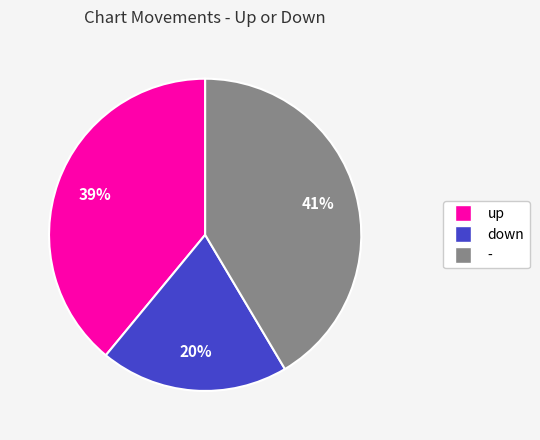

Rank the categories by value from highest to lowest.

-, up, down